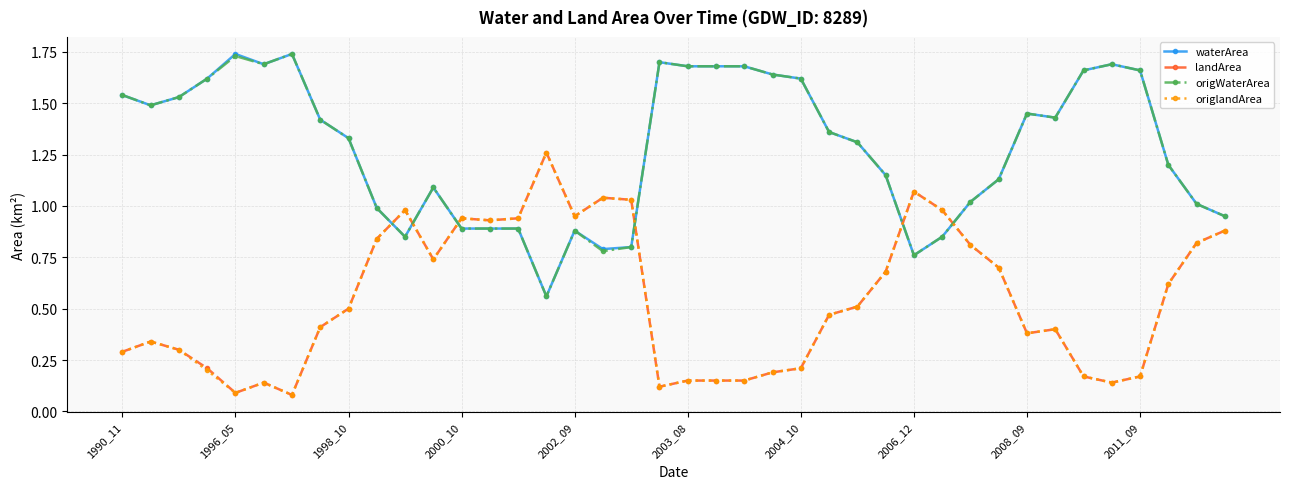

Which series ends up on top after the final intersection of landArea and waterArea?

waterArea